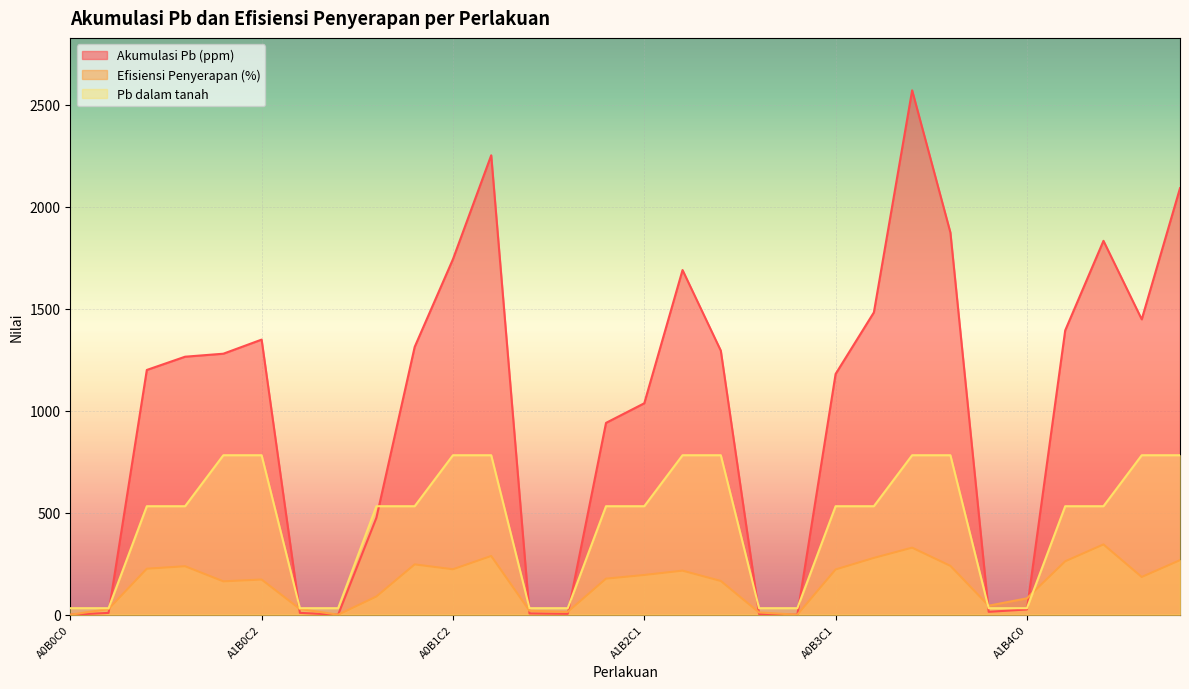

What is the highest value of the Pb dalam tanah series?

782.0